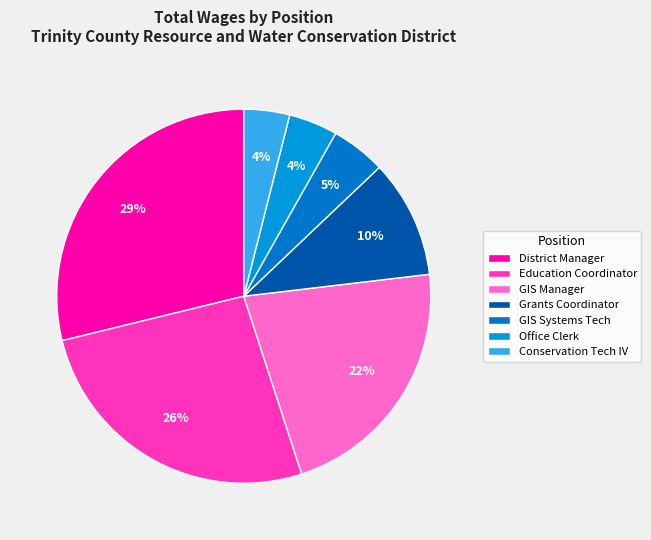

To the nearest percent, what is the difference between the Education Coordinator and District Manager slice percentages?

3%